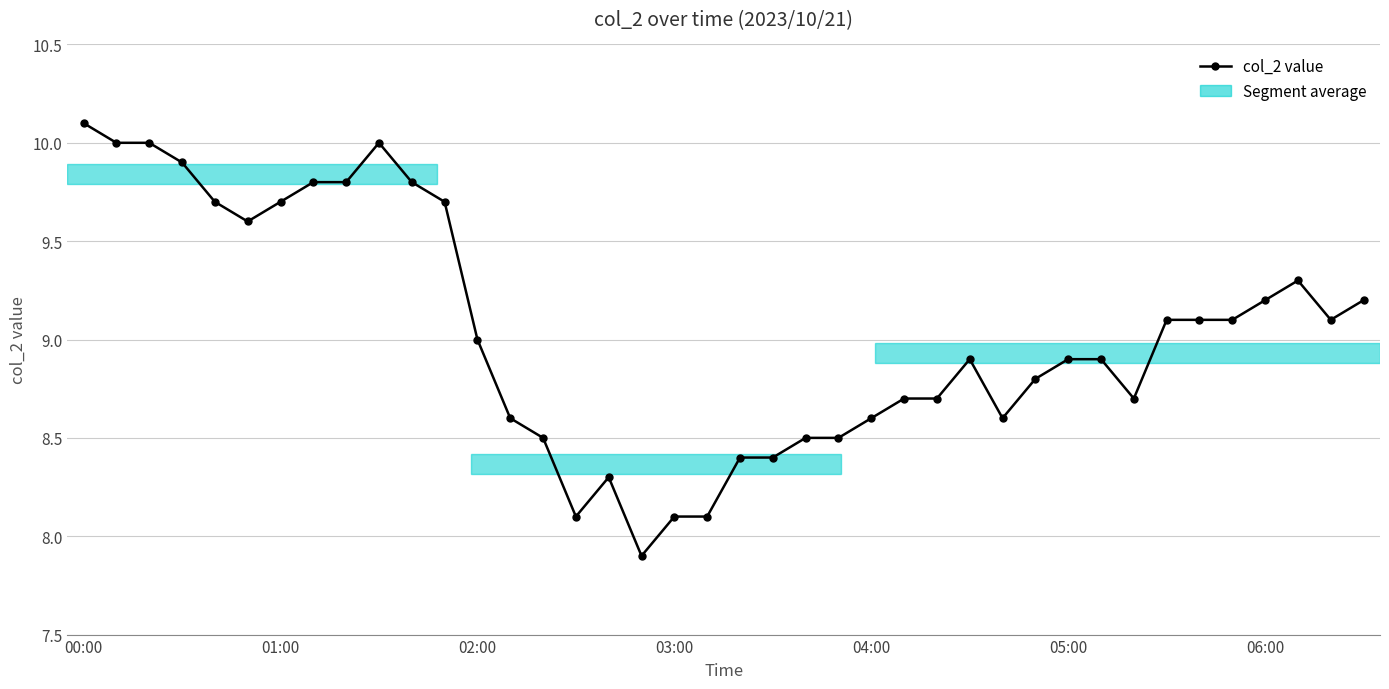

Reading left to right, list all the values displayed in this chart.

10.1	10.0	10.0	9.9	9.7	9.6	9.7	9.8	9.8	10.0	9.8	9.7	9.0	8.6	8.5	8.1	8.3	7.9	8.1	8.1	8.4	8.4	8.5	8.5	8.6	8.7	8.7	8.9	8.6	8.8	8.9	8.9	8.7	9.1	9.1	9.1	9.2	9.3	9.1	9.2